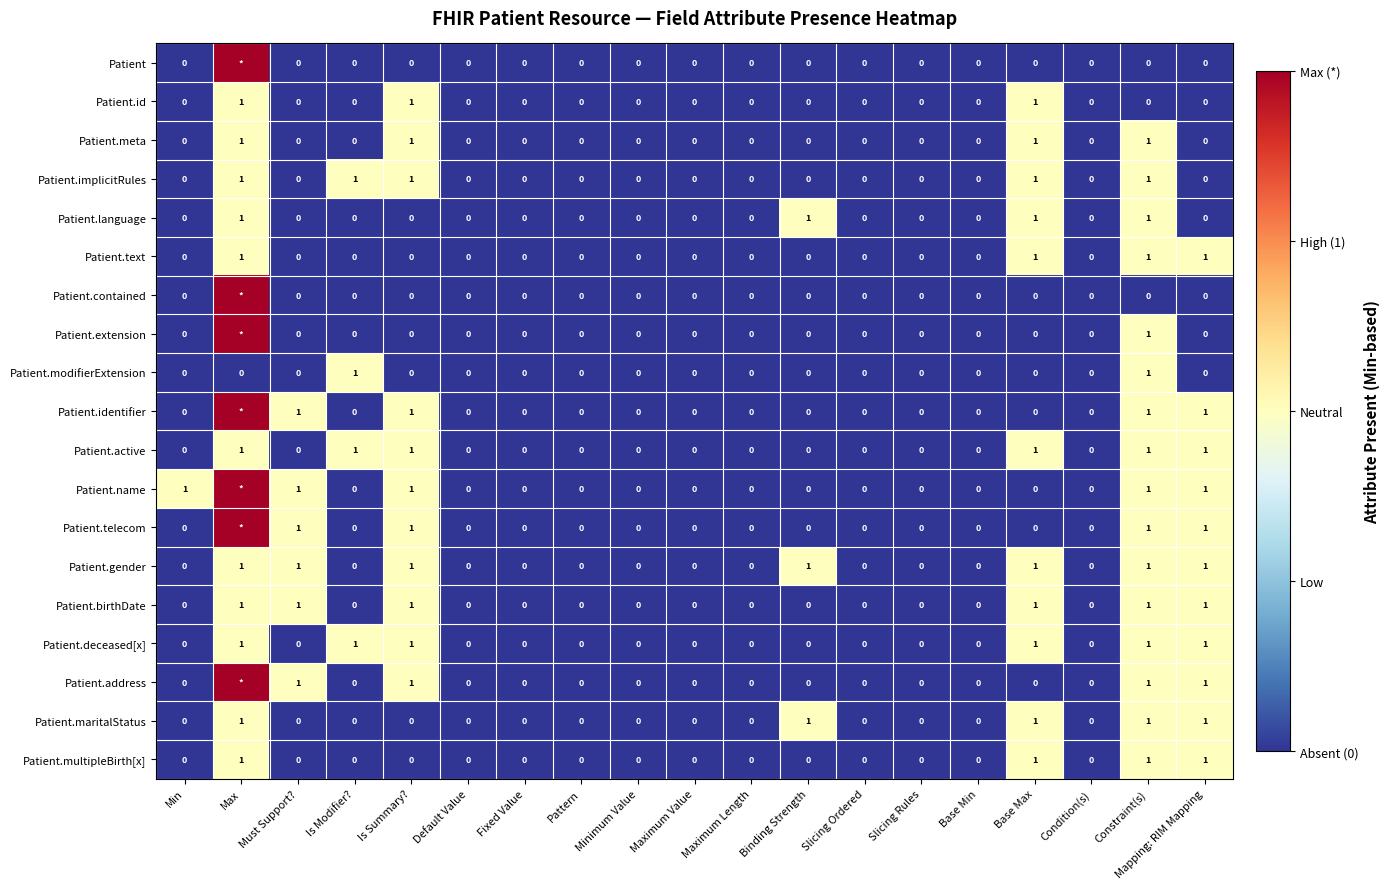

How many Patient.text values are between 0 and 1?

19